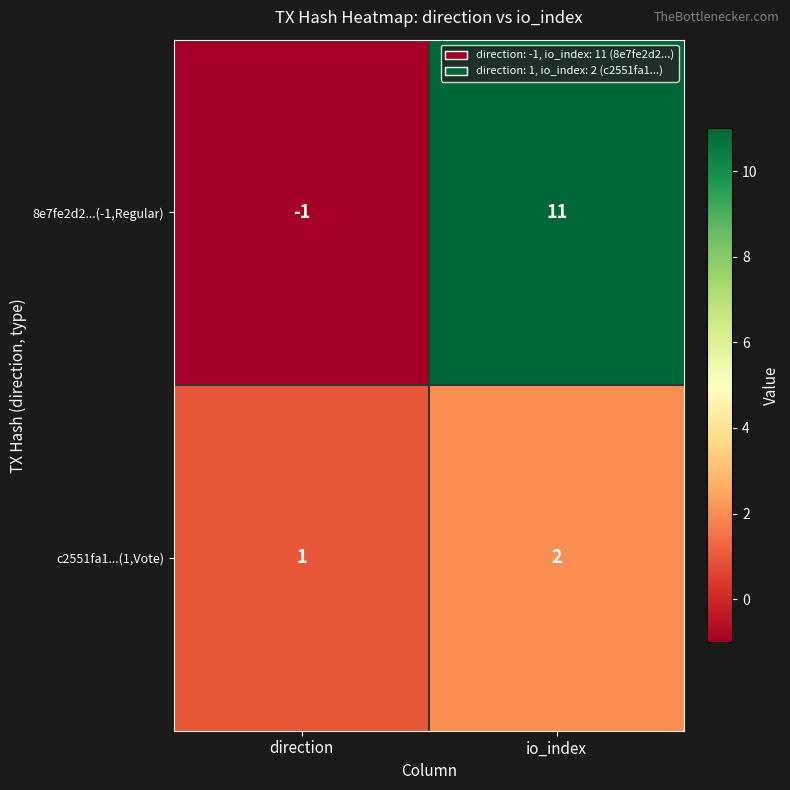

Which series changed the most between direction and io_index?

8e7fe2d2...(-1,Regular)